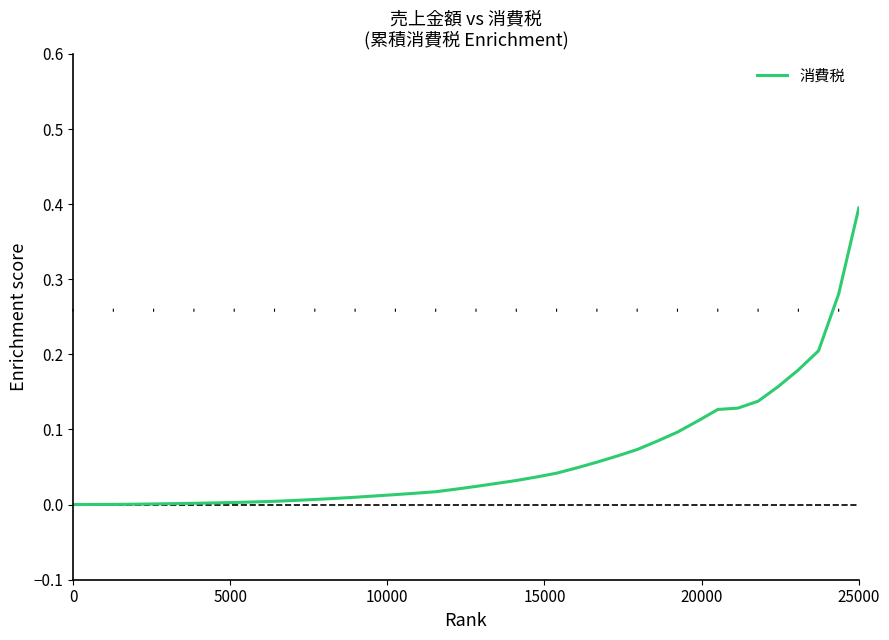

What is the greatest value displayed?

0.4